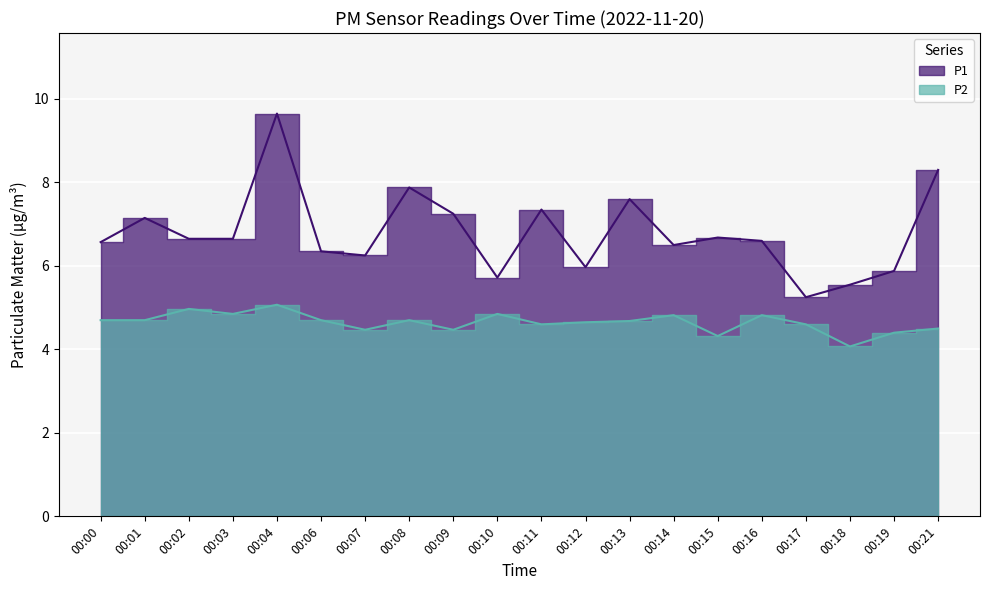

Rank the series at 00:08 from highest to lowest value.

P1, P2